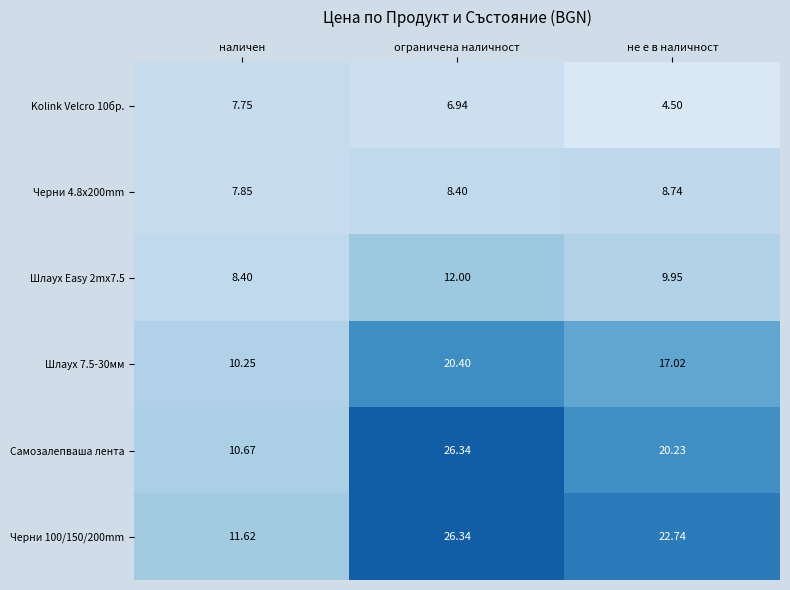

Which series has the largest total across all categories?

Черни 100/150/200mm